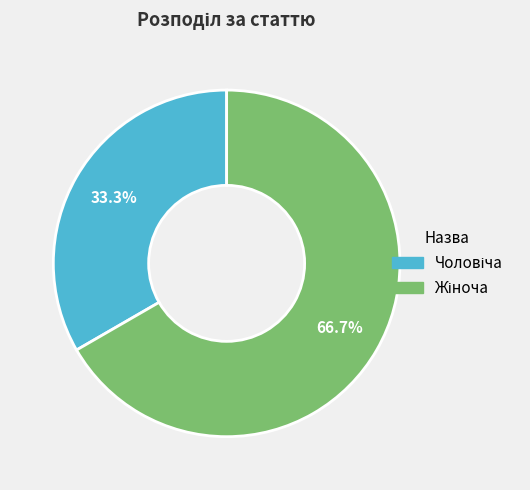

Does any single category account for the majority?

Yes